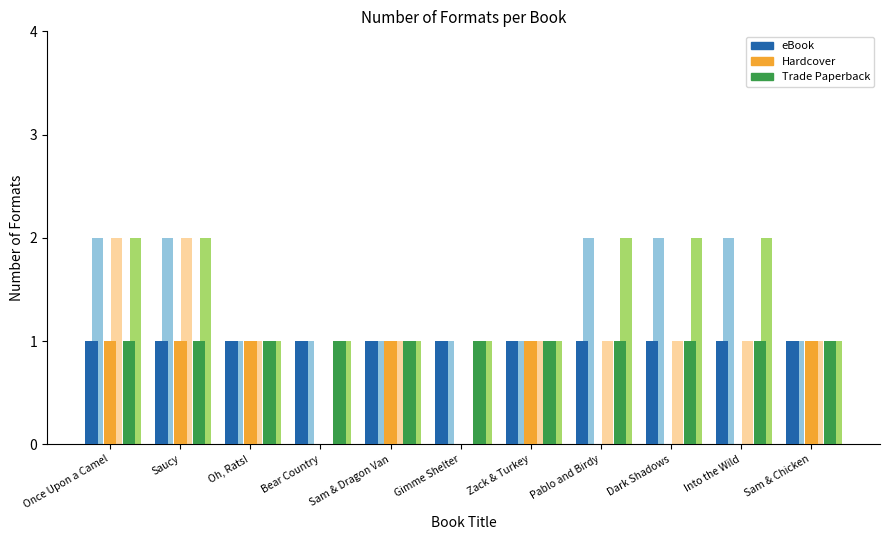

What is the maximum value for eBook?

1